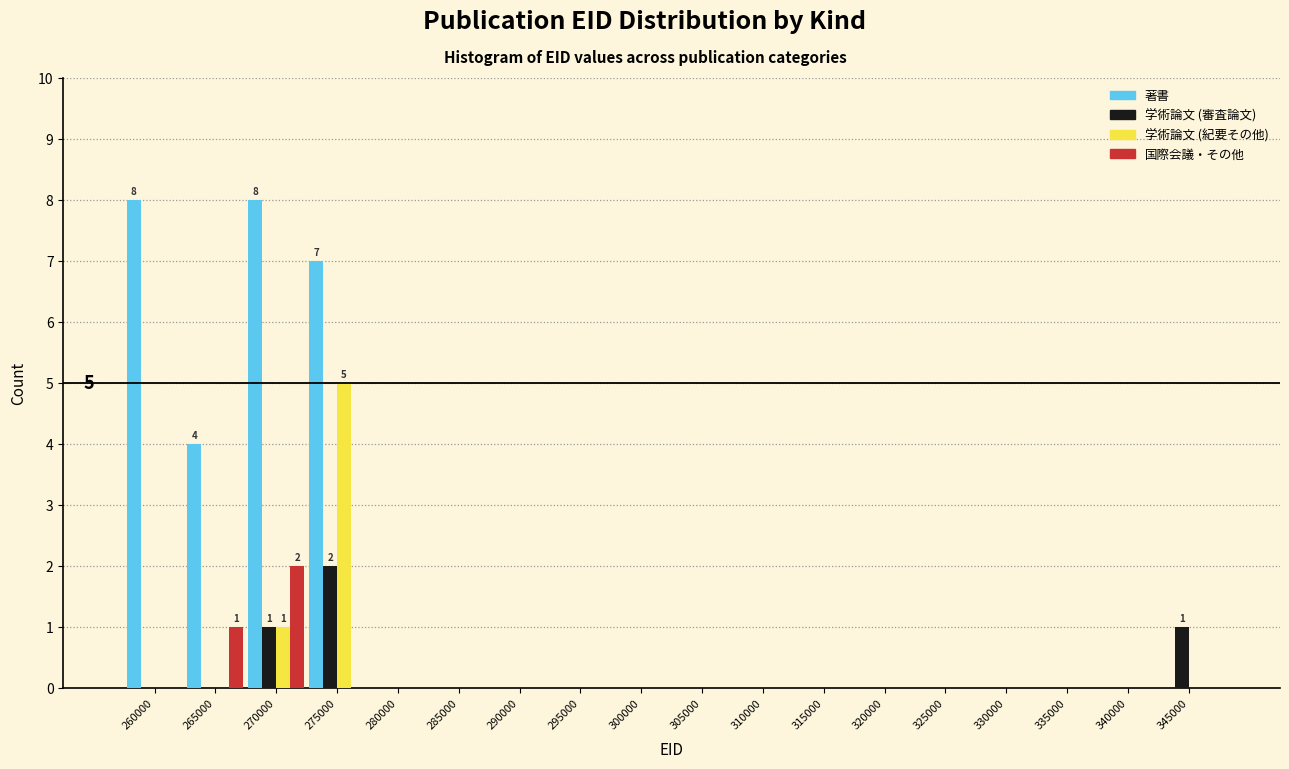

The value of 学術論文 (審査論文) at 290000 is -1. True or false?

False